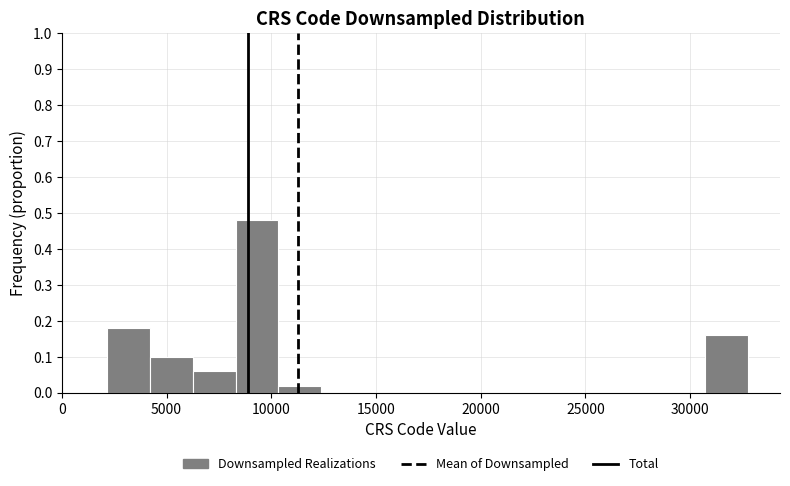

Reading left to right, transcribe this chart: for each bar, give the range it covers on the x-axis and its height. Neither the bar edges nor the heights are printed on the chart, so give them approximately, as read against the axes.

2000 to 4000: 0.18
4000 to 6500: 0.10
6500 to 8500: 0.06
8500 to 10500: 0.48
10500 to 12500: 0.02
12500 to 14500: 0
14500 to 16500: 0
16500 to 18500: 0
18500 to 20500: 0
20500 to 22500: 0
22500 to 24500: 0
24500 to 26500: 0
26500 to 28500: 0
28500 to 30500: 0
30500 to 33000: 0.16